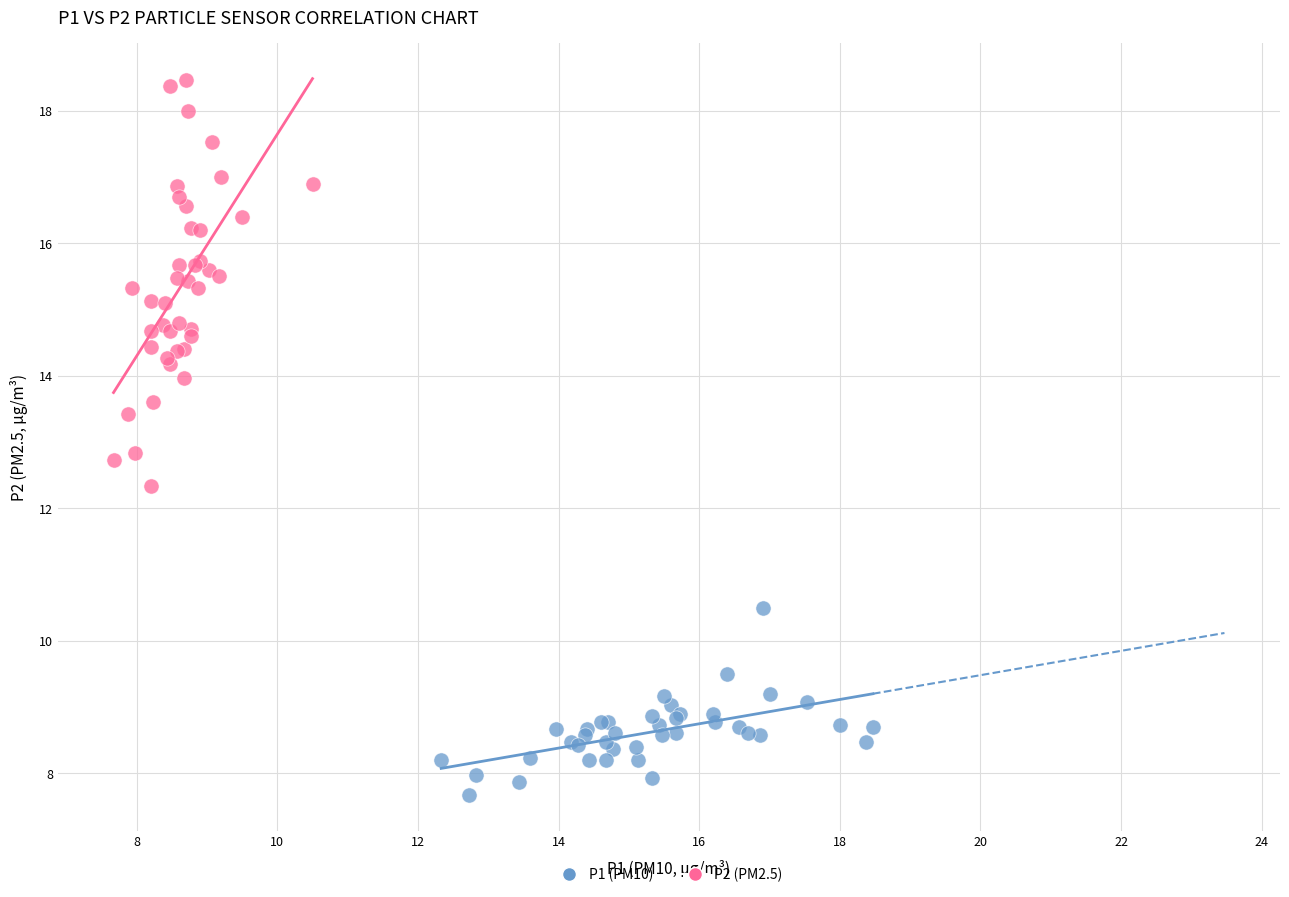

What are all the series names shown in the legend?

P1 (PM10), P2 (PM2.5)